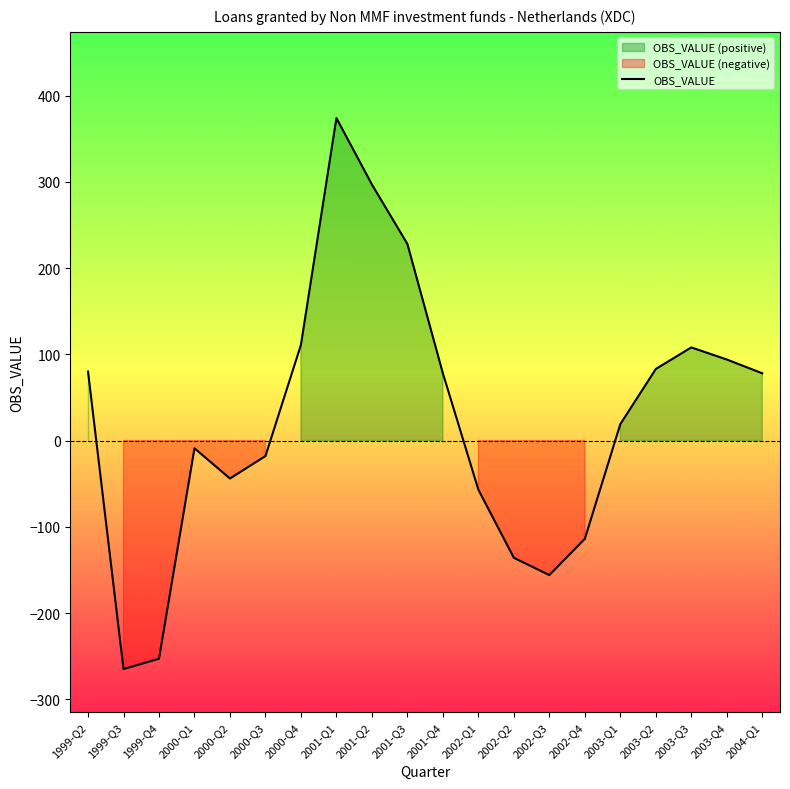

Which has a higher value, 2002-Q2 or 1999-Q4?

2002-Q2